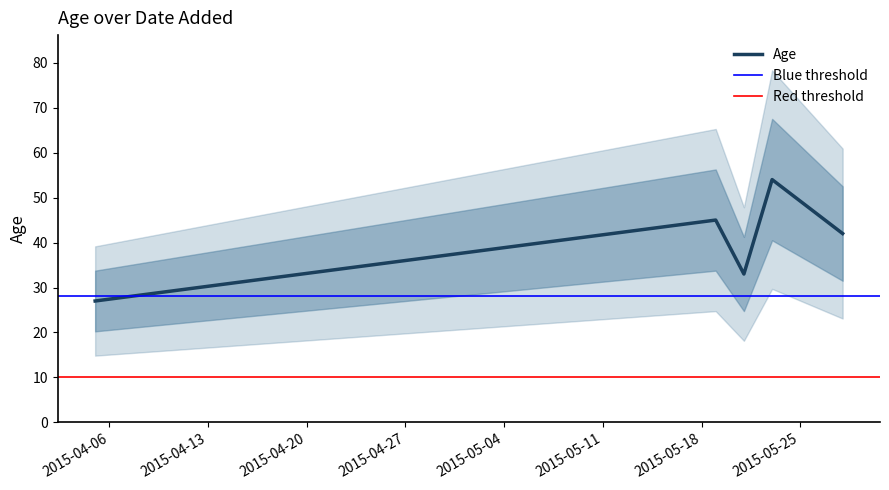

Reading left to right, transcribe all the data shown in this chart.

2015-05-23=54	2015-05-28=42	2015-05-21=33	2015-05-19=45	2015-04-05=27